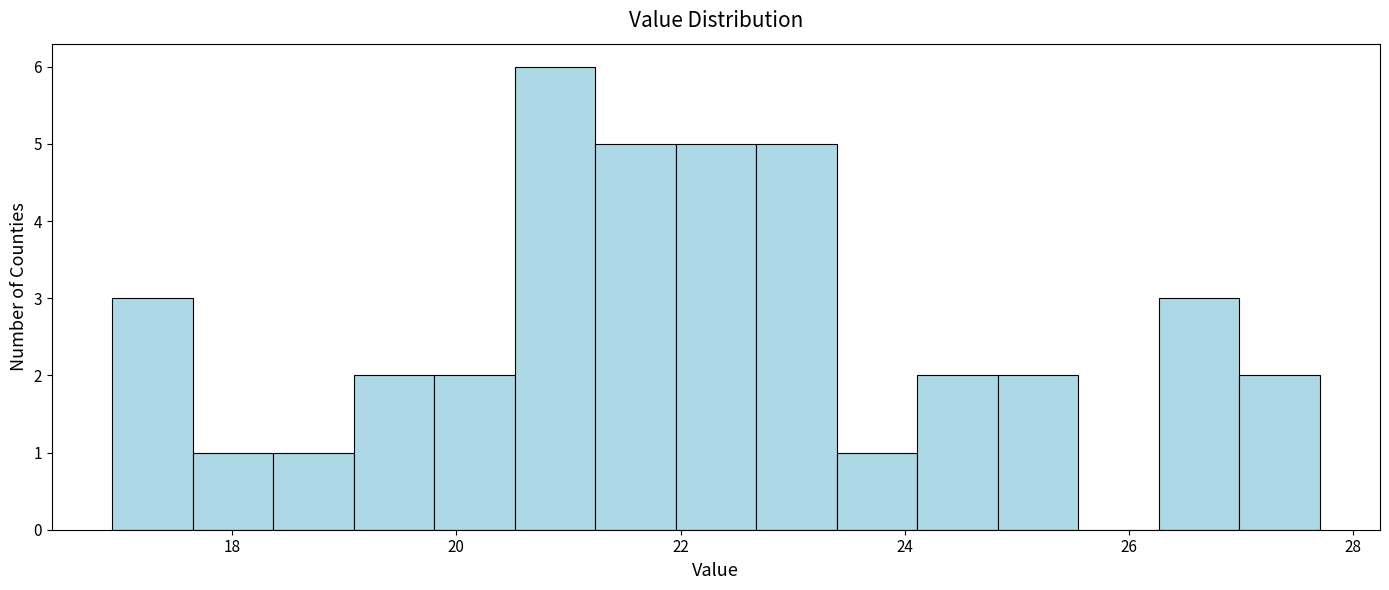

Read against the x-axis, roughly where is the centre of the tallest bar?

20.8